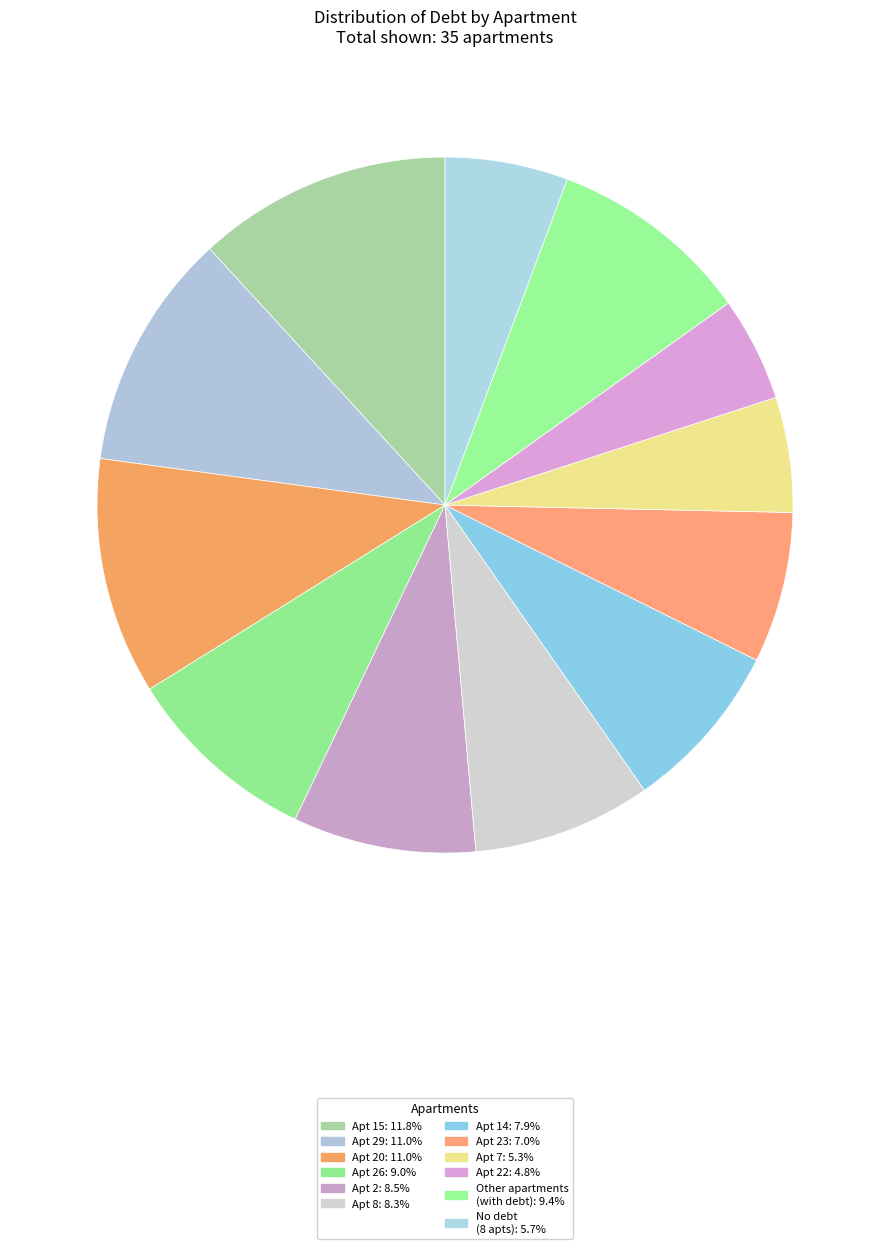

Count the number of slices in the pie.

12